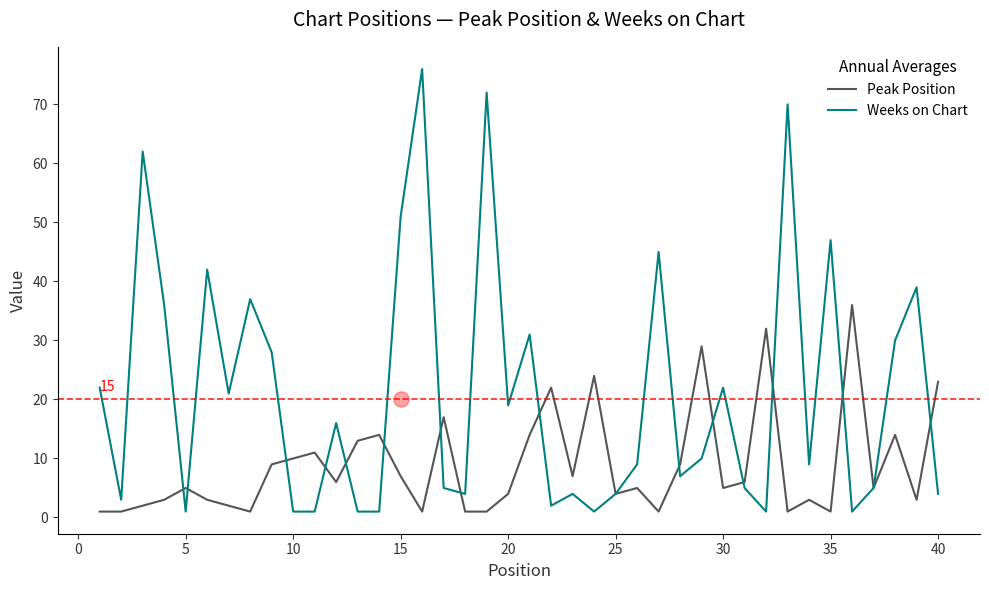

Is the value of Peak Position at 40 greater than the value of Weeks on Chart at 20?

Yes